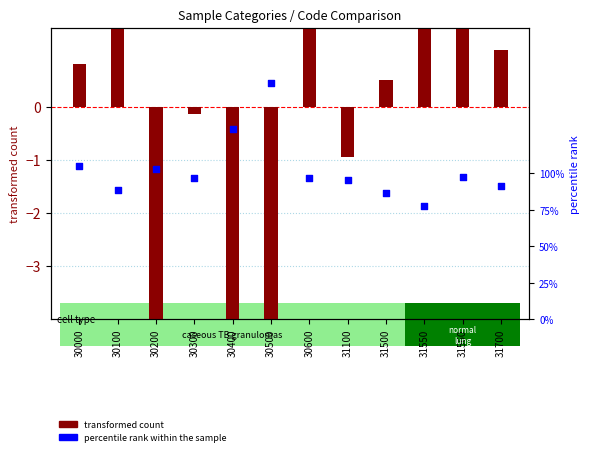

At how many categories does at least one series exceed 98?

4